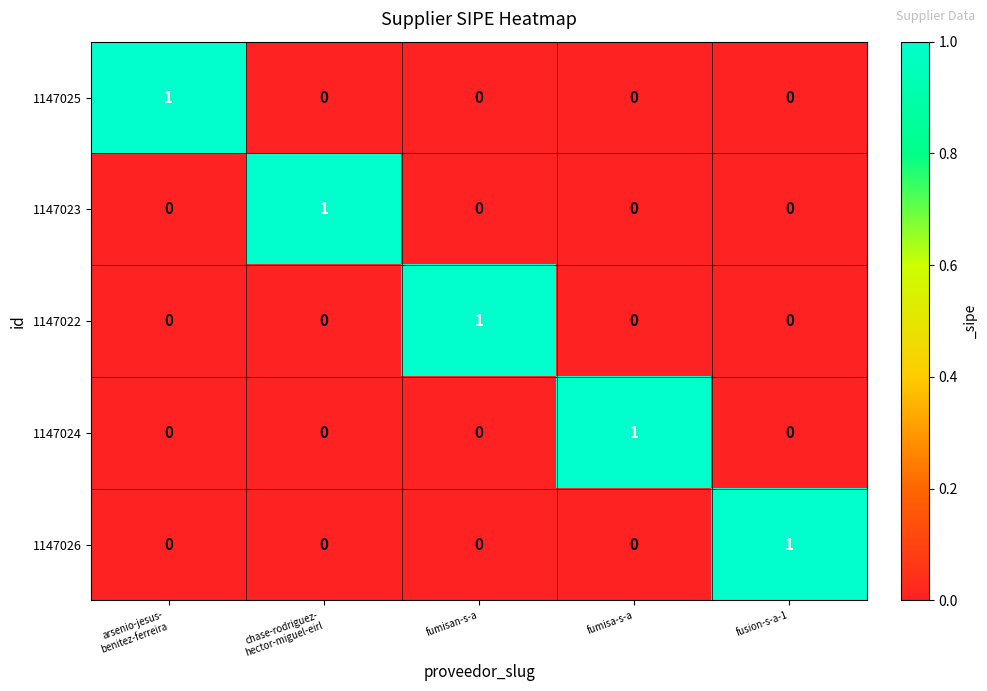

How many values in 1147024 are above zero?

1